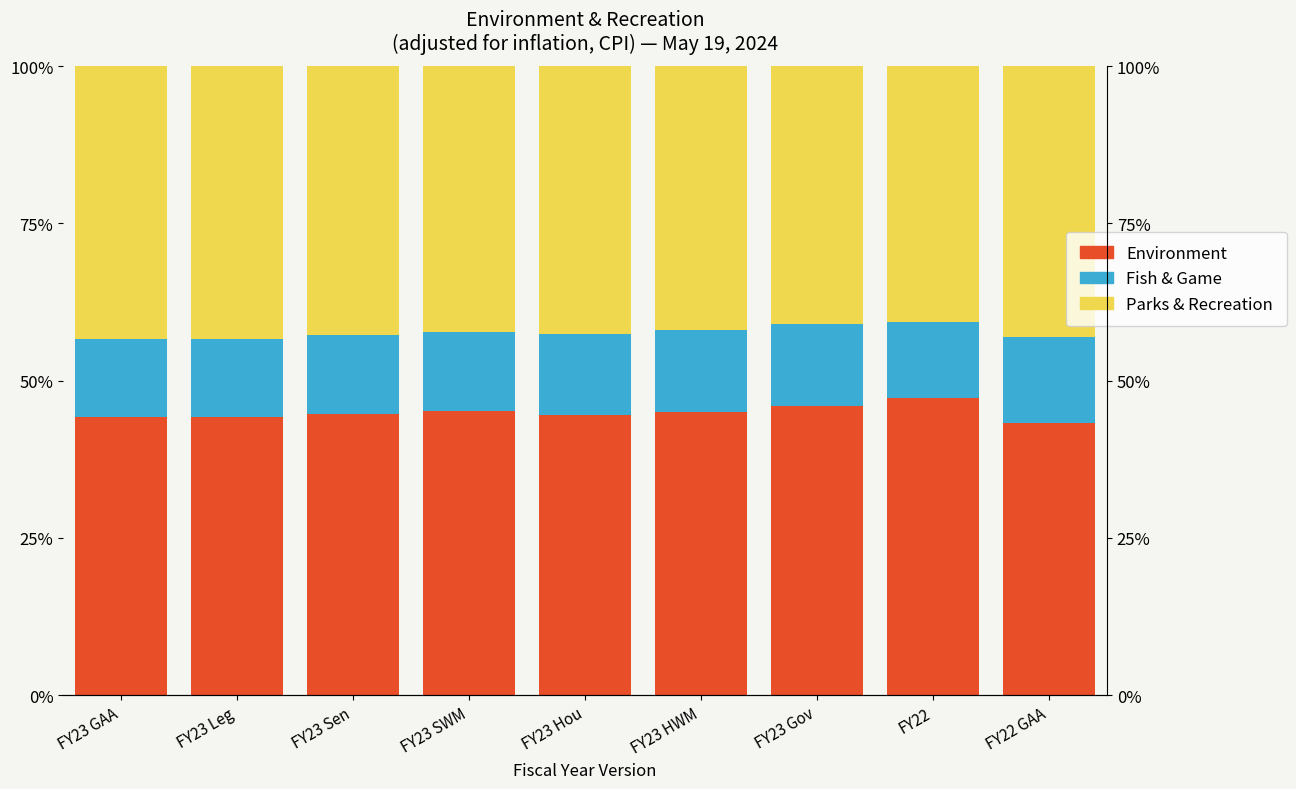

What is the difference between the Environment values at FY23 SWM and FY23 Hou?

0.7